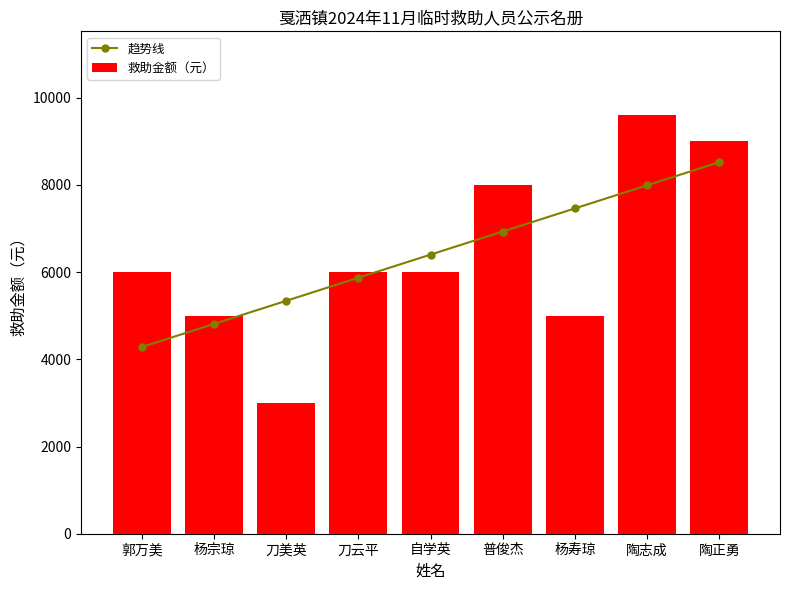

Which series has the largest range (max minus min)?

救助金额（元）